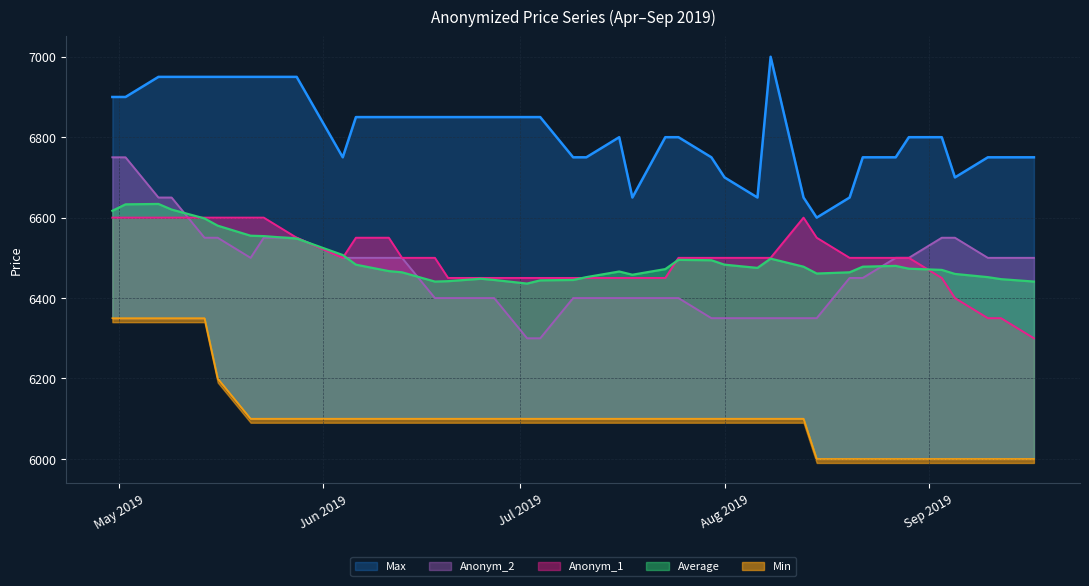

Is it true that Anonym_1 equals 8604 at 08.08.2019?

False